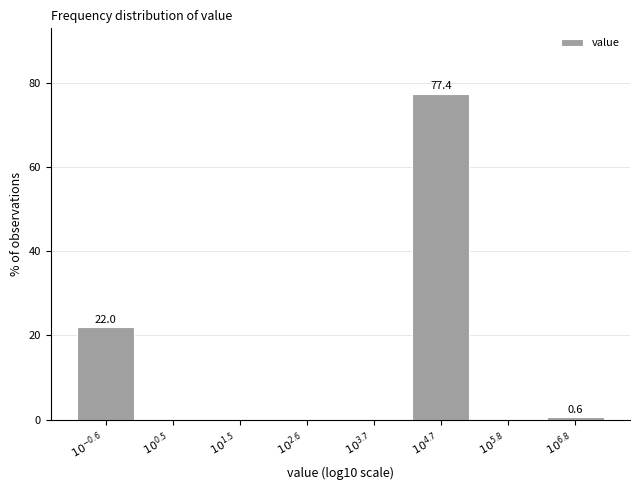

What is the sum of all values?

100.0